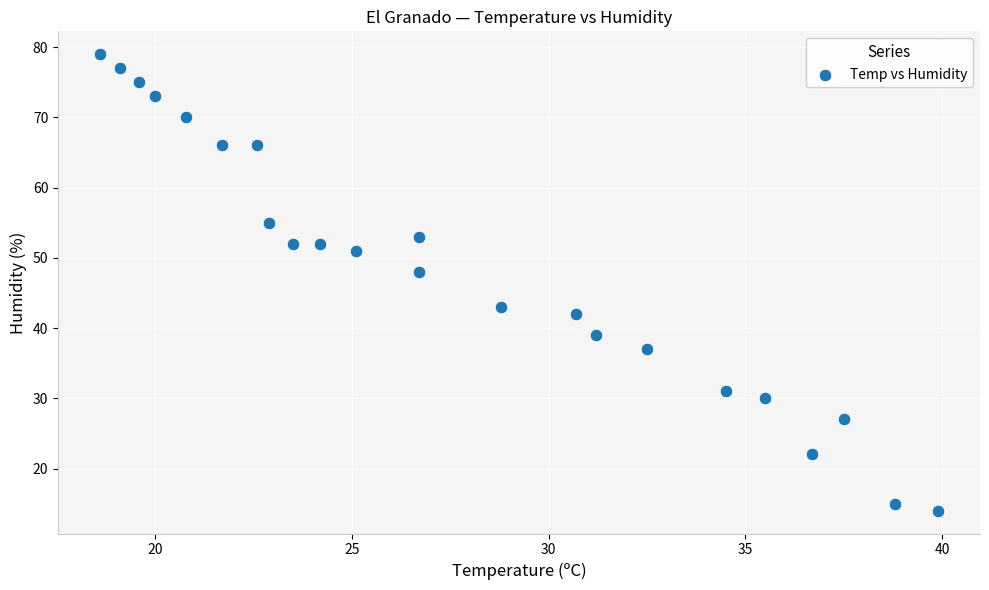

What Y value in the scatter plot is closest to 46?

48